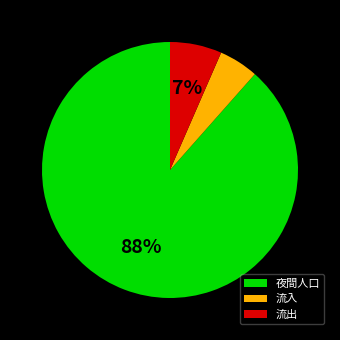

True or false: 流入 accounts for 5% of the total.

True